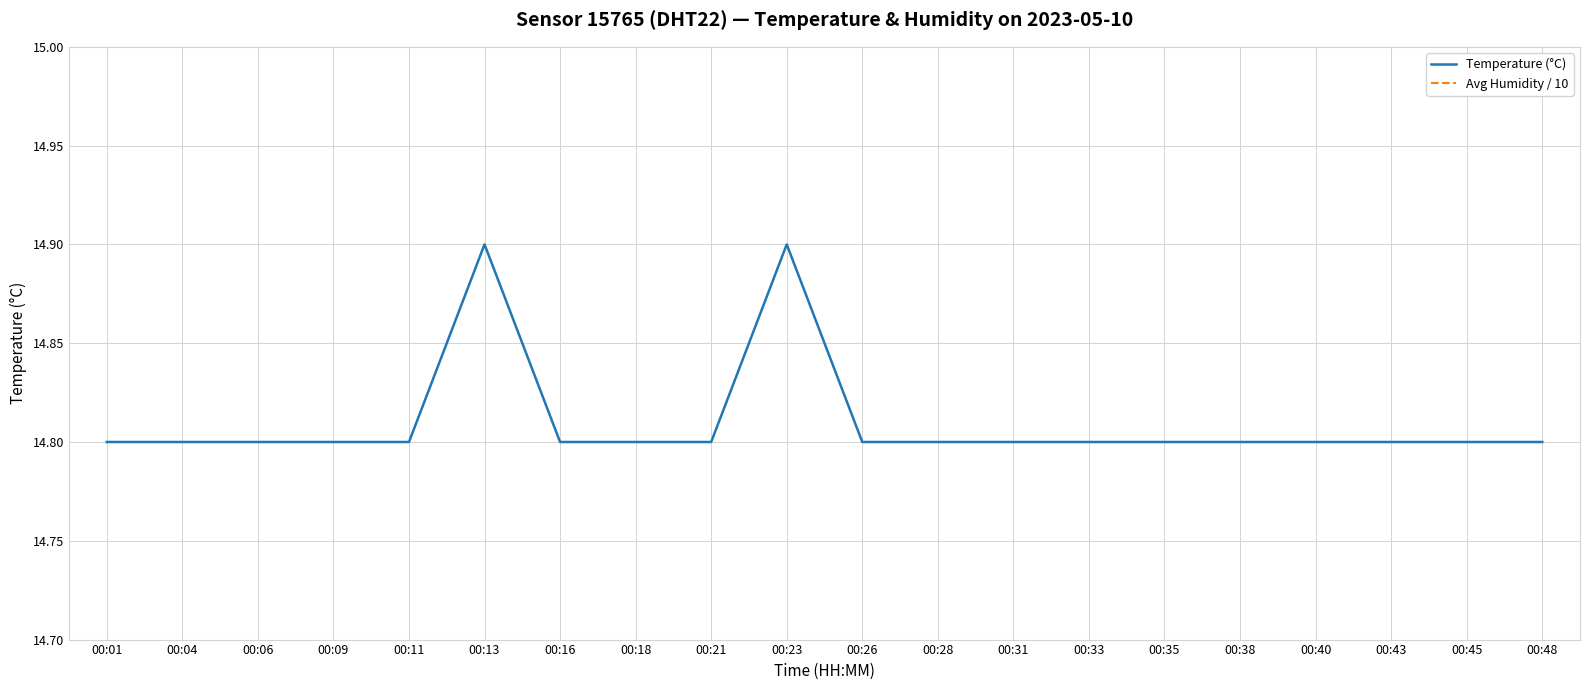

True or false: the data shows 14.8 at 00:45.

True